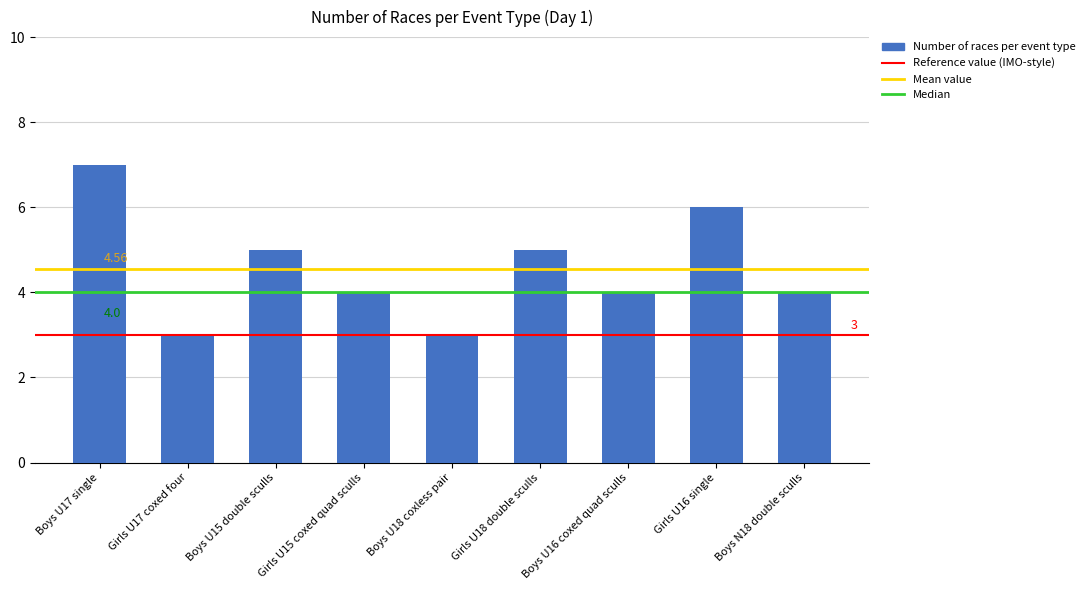

What is the sum of all values?

41